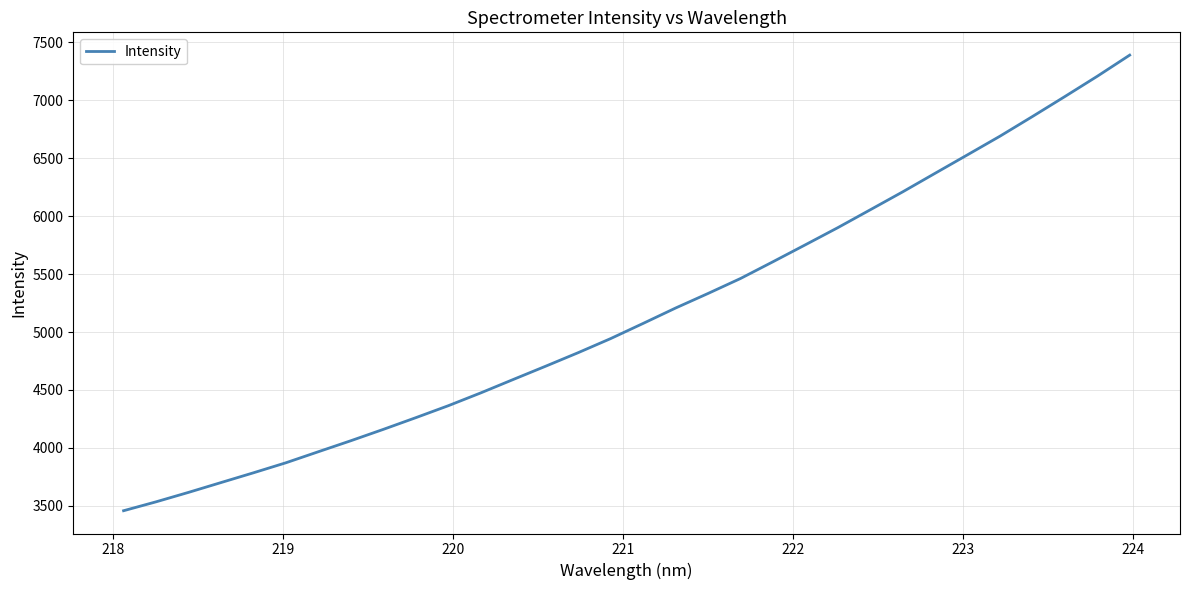

What is the minimum value shown in the chart?

3458.7